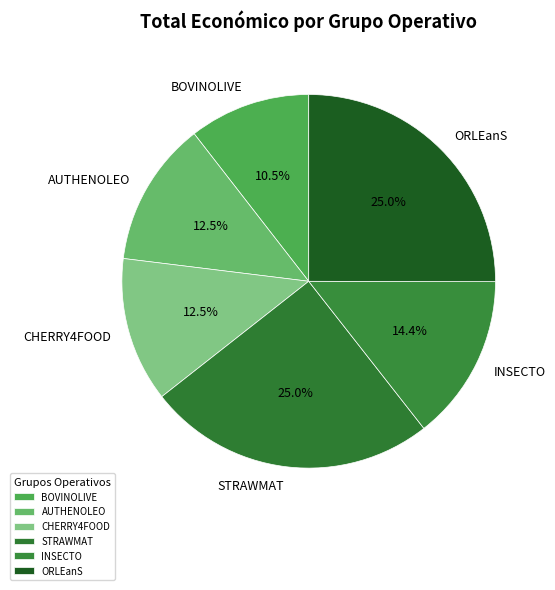

How many slices are in this pie chart?

6